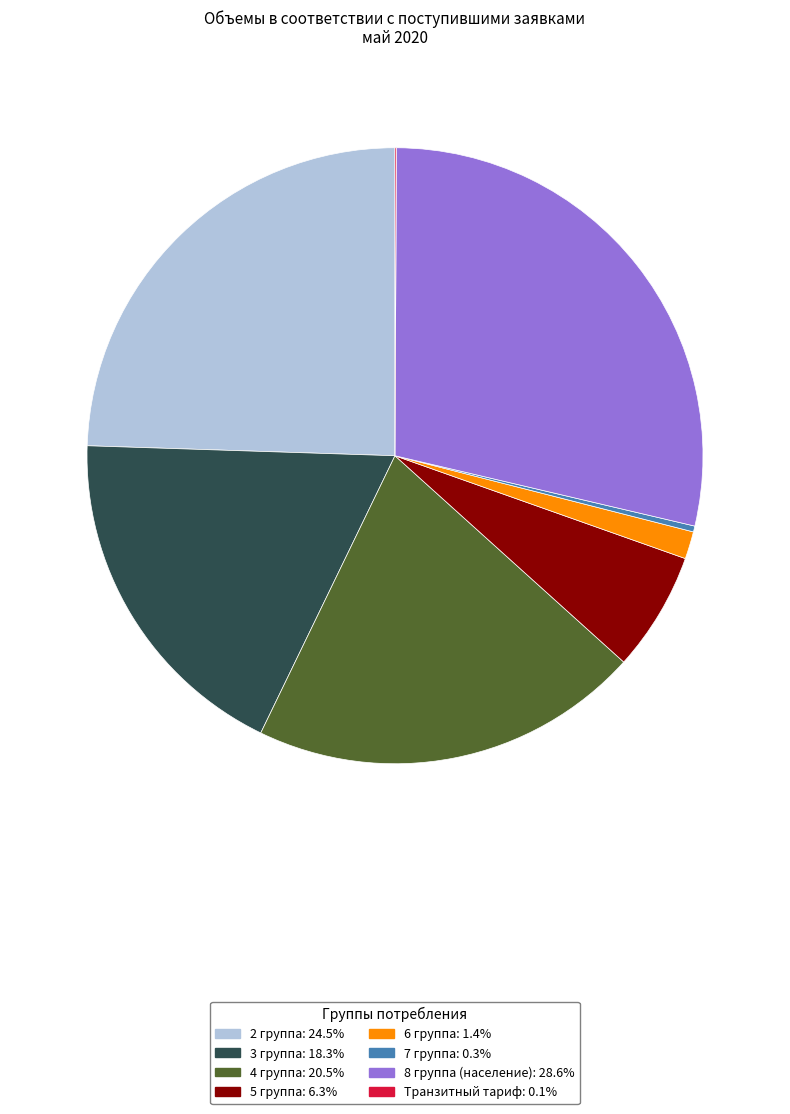

What is the largest slice in the pie chart?

8 группа (население)